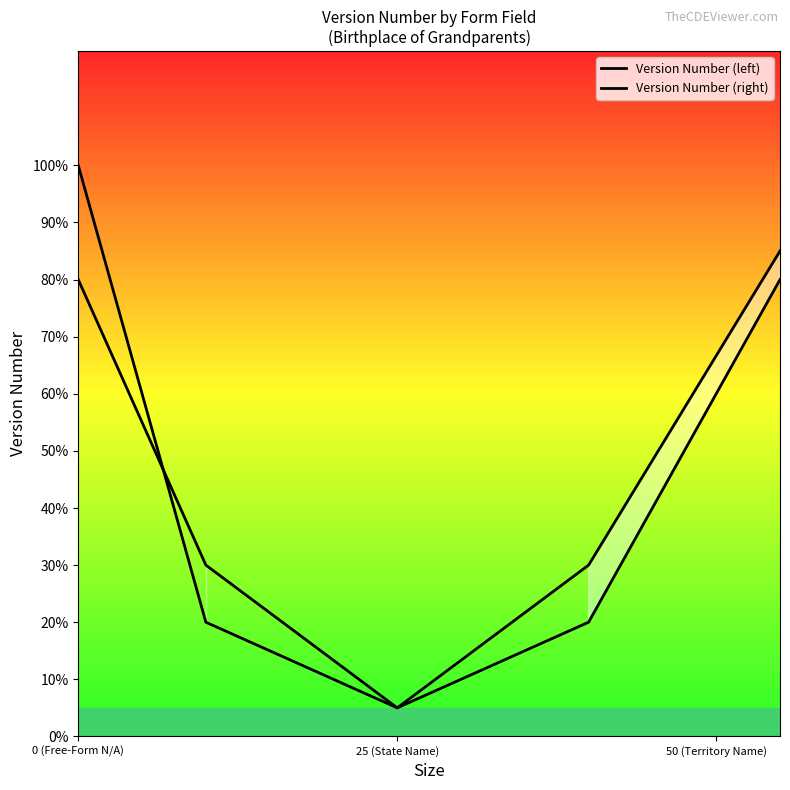

What is the value of the Version Number (left) point at the 2nd from the left?

0.2